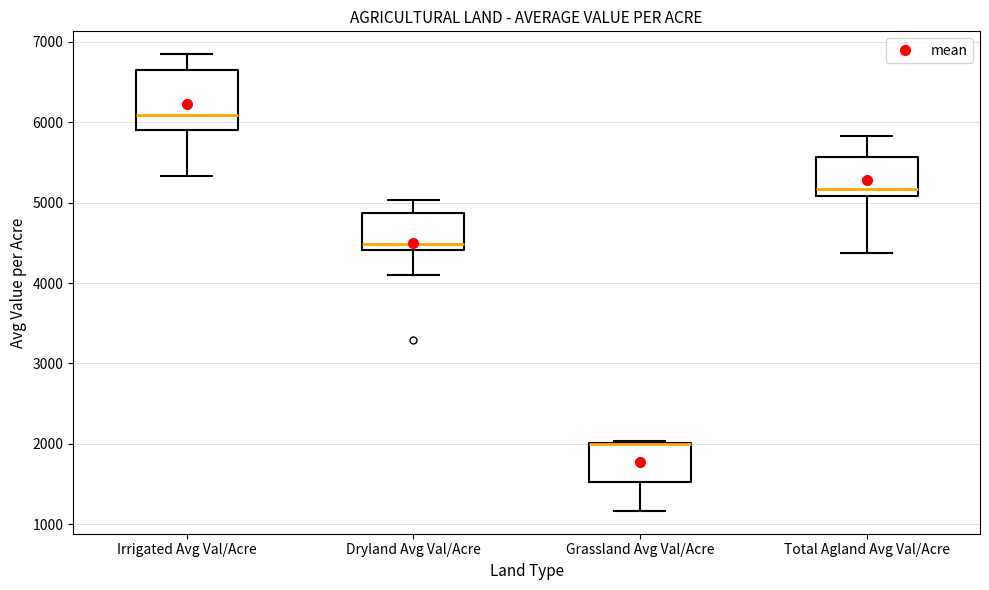

Comparing the boxes themselves (not the whiskers), which one is the tallest?

Irrigated Avg Val/Acre